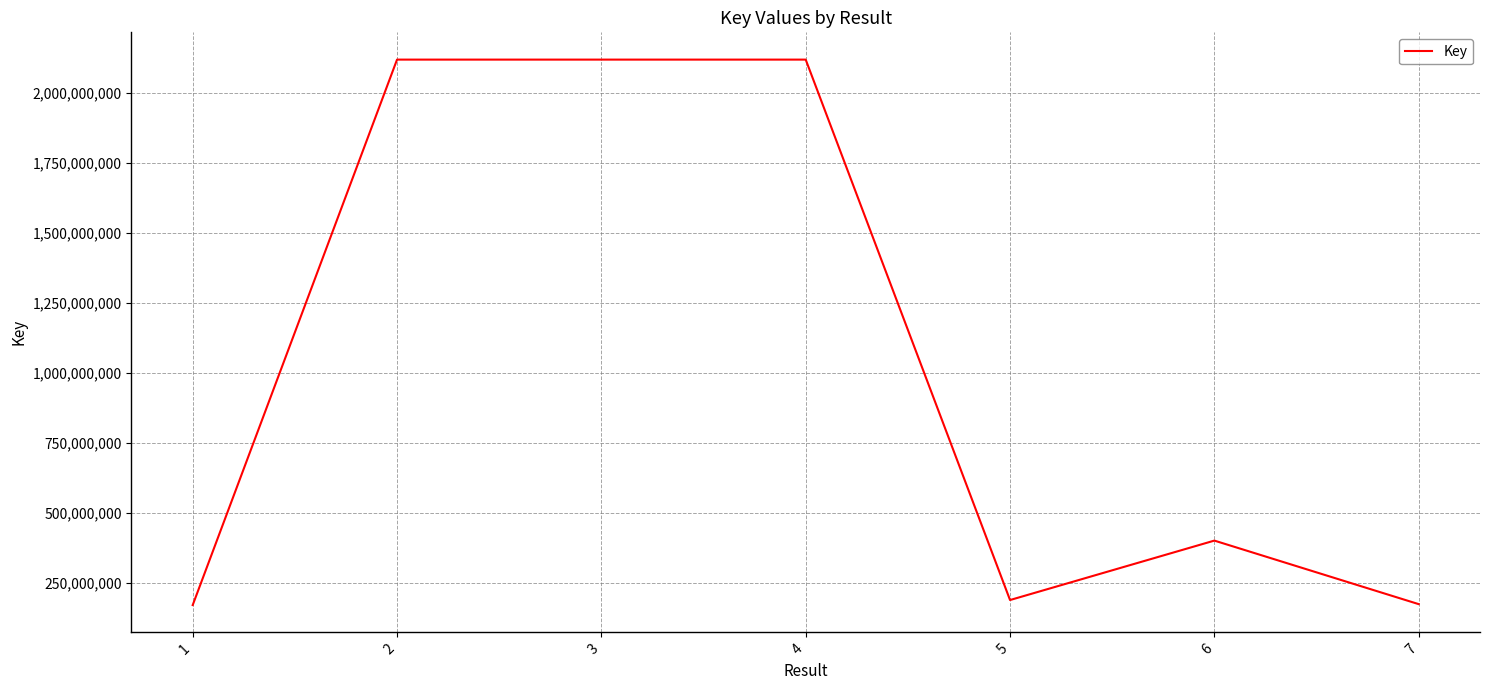

How many values are below 400719495?

3